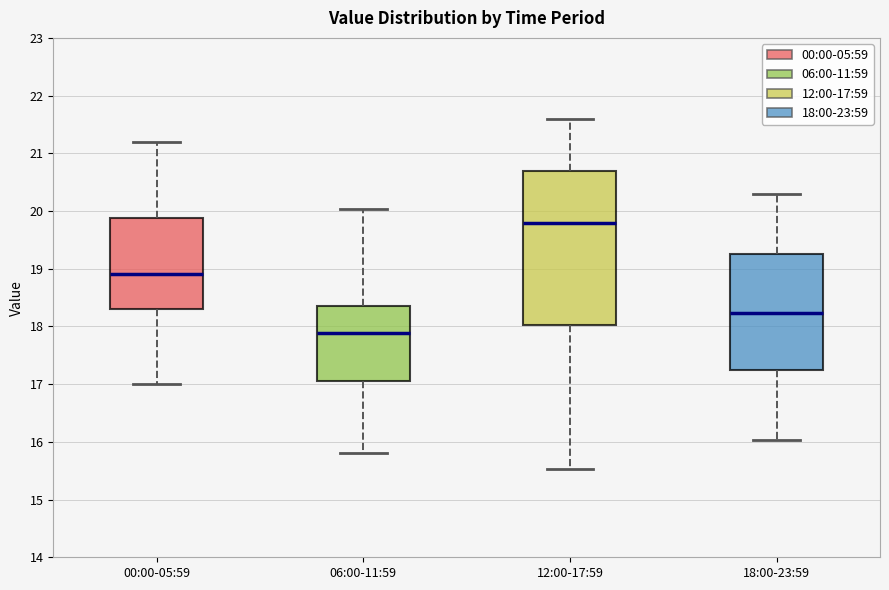

Reading left to right, transcribe this box plot: for each box, give where its median line is, the range the box spans, and where its two whiskers end, as read against the y-axis. The values are not printed on the chart, so give them approximately, as read against the axis.

00:00-05:59: median 18.9, box 18.3 to 19.9, whiskers 17.0 to 21.2
06:00-11:59: median 17.9, box 17.0 to 18.4, whiskers 15.8 to 20.0
12:00-17:59: median 19.8, box 18.0 to 20.7, whiskers 15.5 to 21.6
18:00-23:59: median 18.2, box 17.3 to 19.2, whiskers 16.0 to 20.3